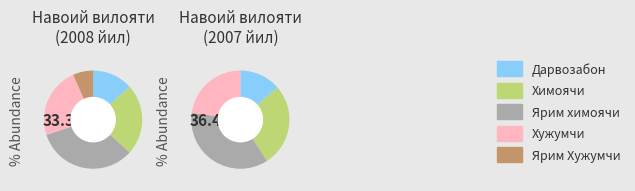

Does any single category account for the majority?

No